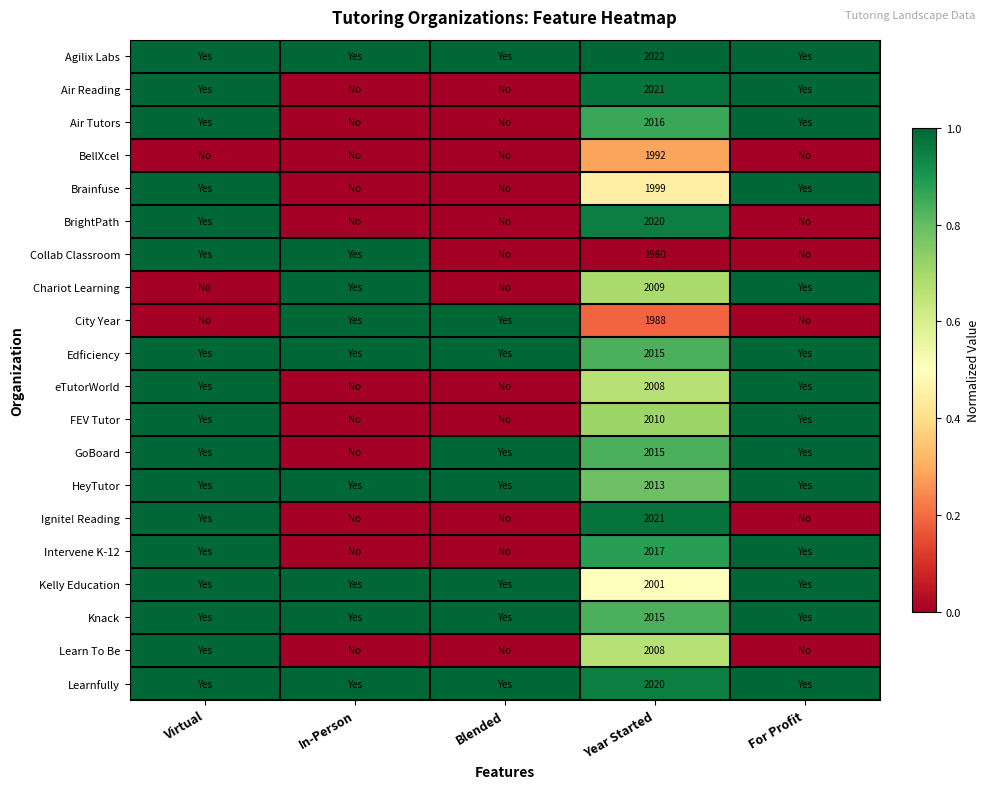

The value of Brainfuse at Year Started is 1999. True or false?

True